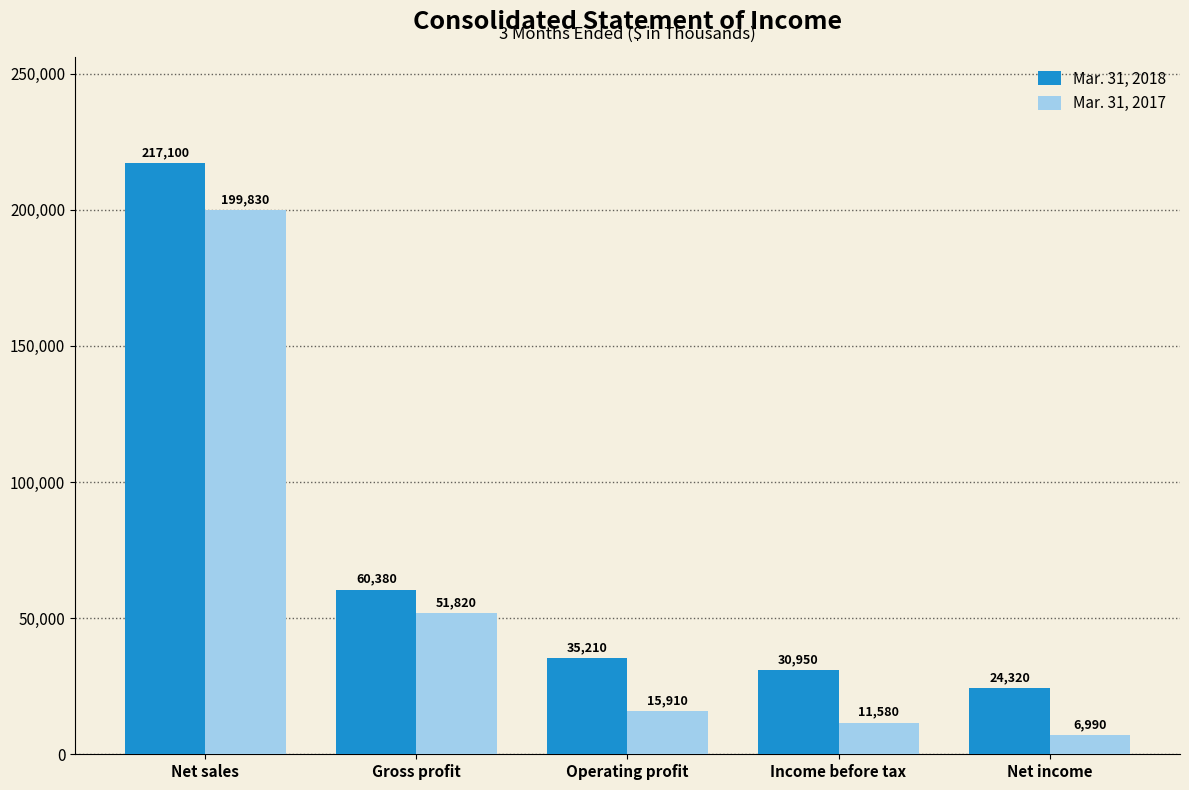

What are all the series names shown in the legend?

Mar. 31, 2018, Mar. 31, 2017